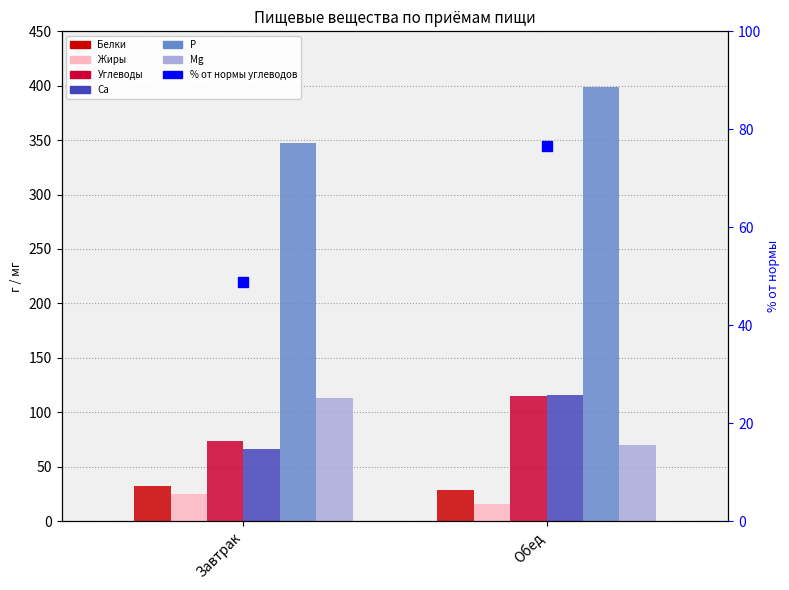

What is the sum of the Углеводы values at Обед and Завтрак?

188.1